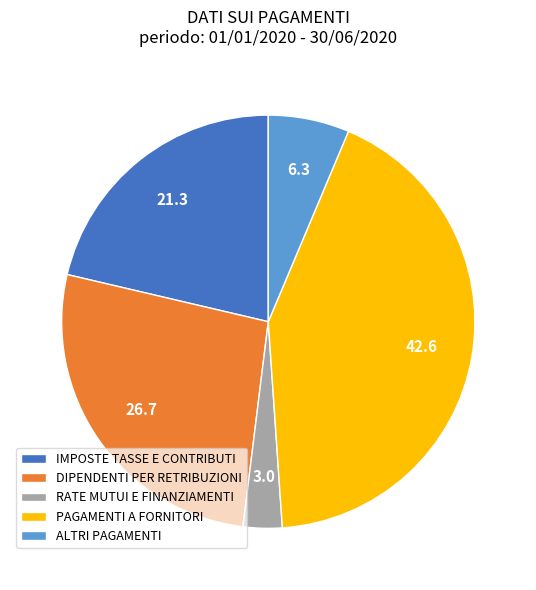

Between DIPENDENTI PER RETRIBUZIONI and ALTRI PAGAMENTI, which is larger?

DIPENDENTI PER RETRIBUZIONI